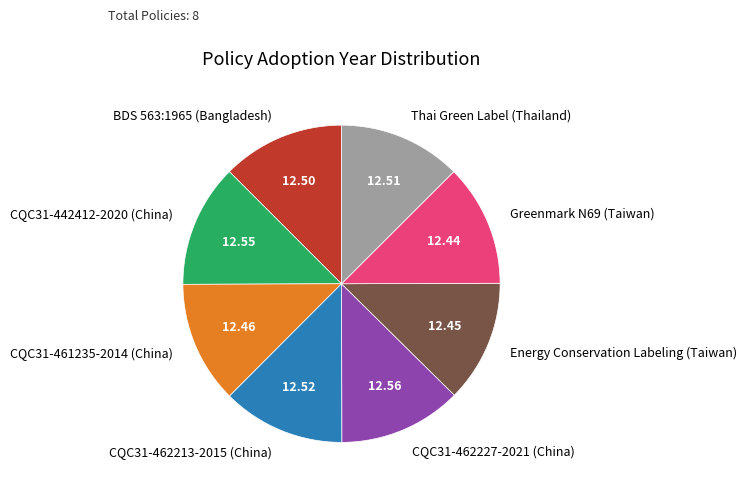

Does any single category account for the majority?

No